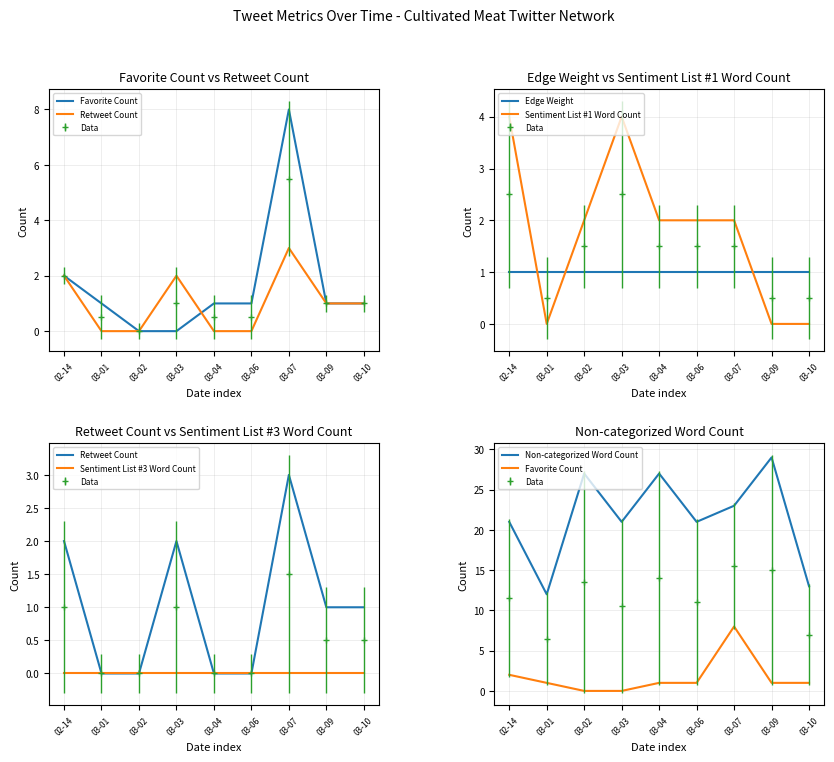

At which label does Favorite Count reach its minimum?

03-02